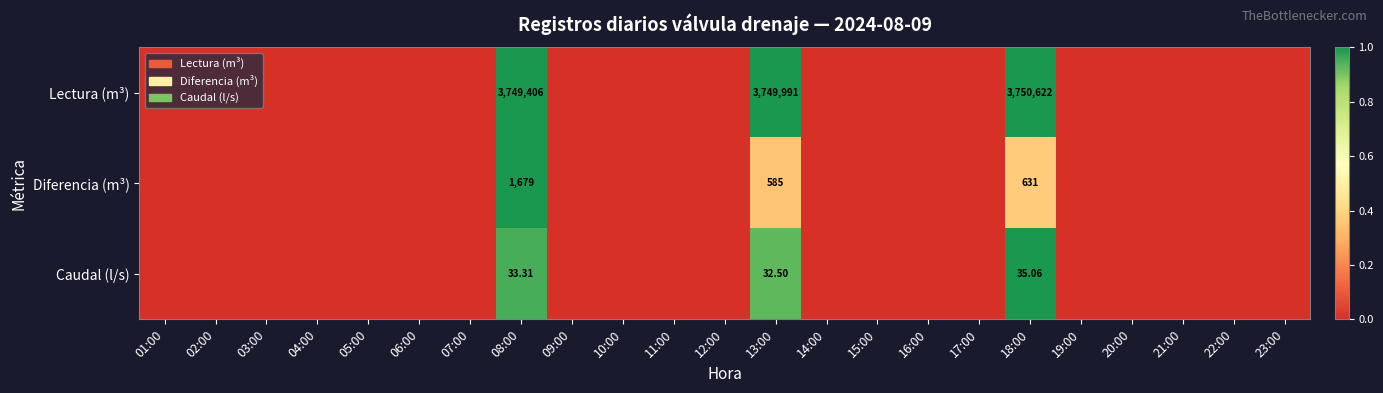

Count the Diferencia (m³) values in the range 0 to 1.

23